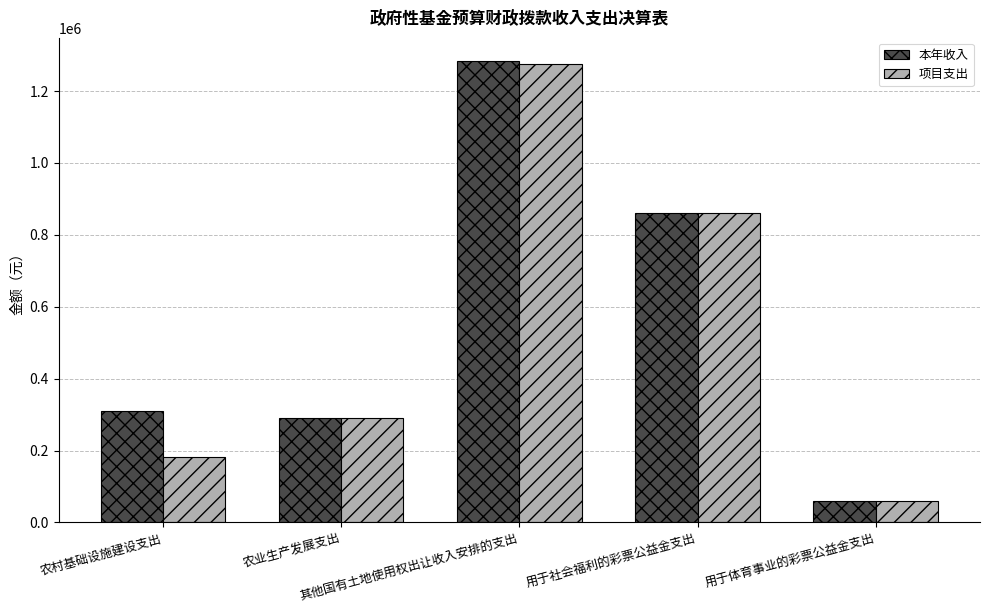

At which label is 本年收入 closest to 671759?

用于社会福利的彩票公益金支出